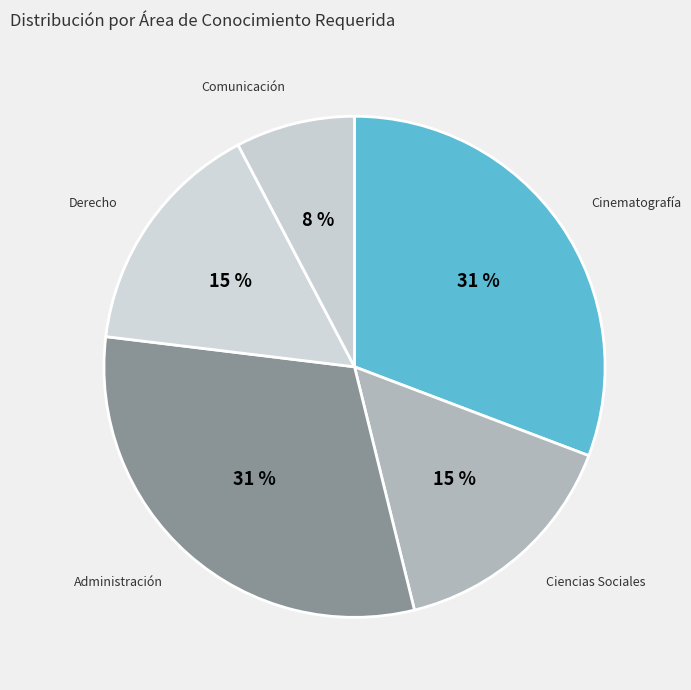

How many slices are in this pie chart?

5